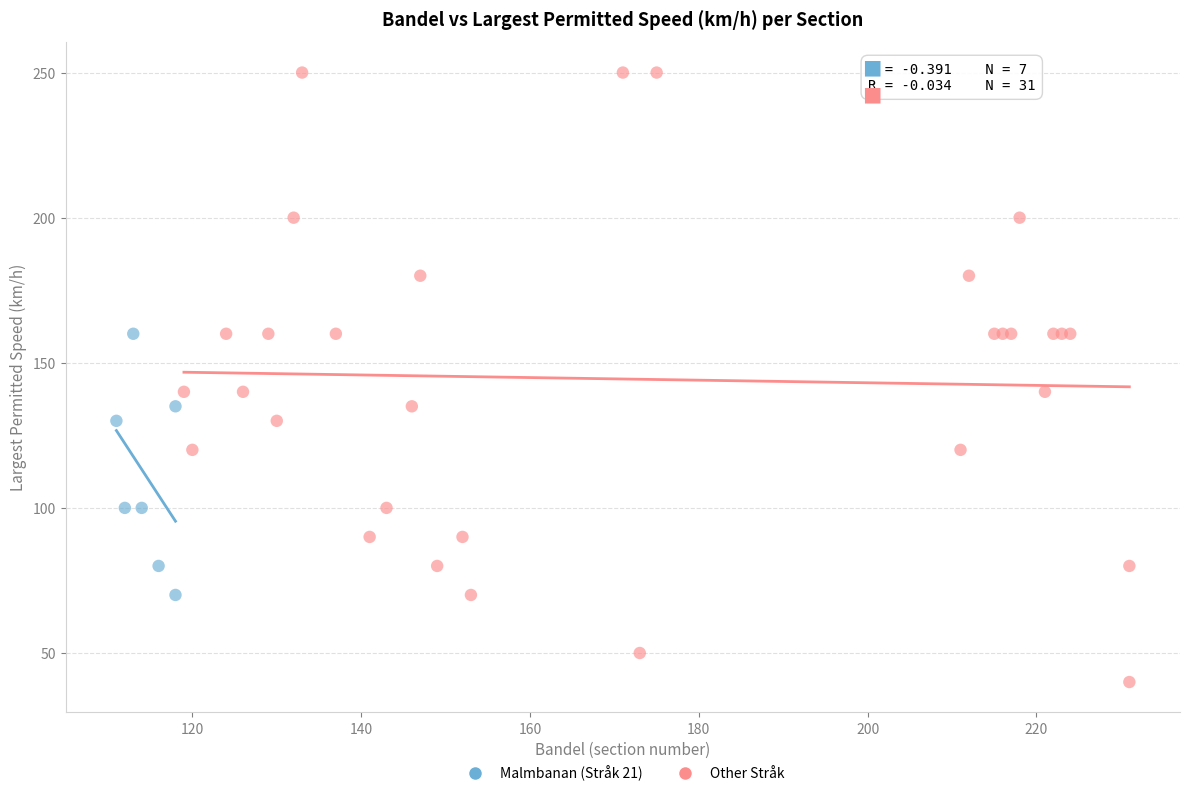

What are all the series names shown in the legend?

Malmbanan (Stråk 21), Other Stråk